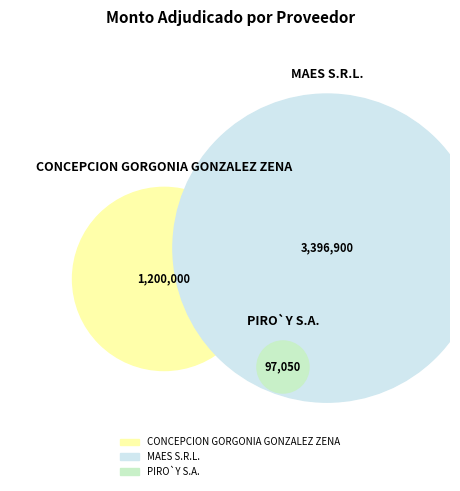

What percentage do MAES S.R.L. and CONCEPCION GORGONIA GONZALEZ ZENA together represent?

97.9%